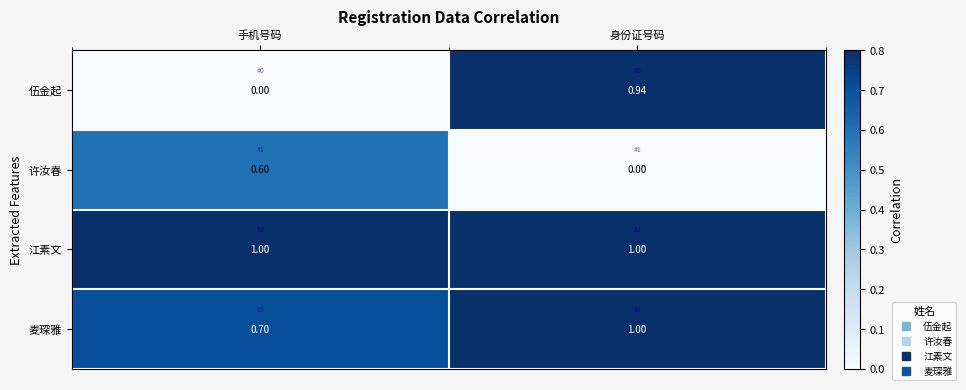

Rank the series by their average value, from lowest to highest.

许汝春, 伍金起, 麦琛雅, 江素文